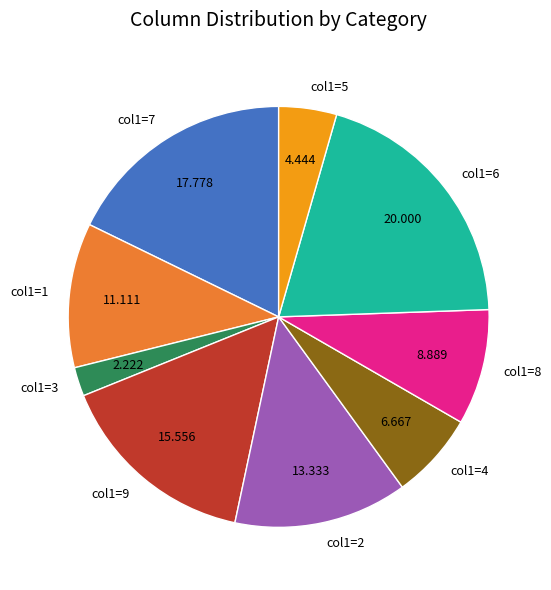

Is the sum of col1=8 and col1=2 greater than half?

No